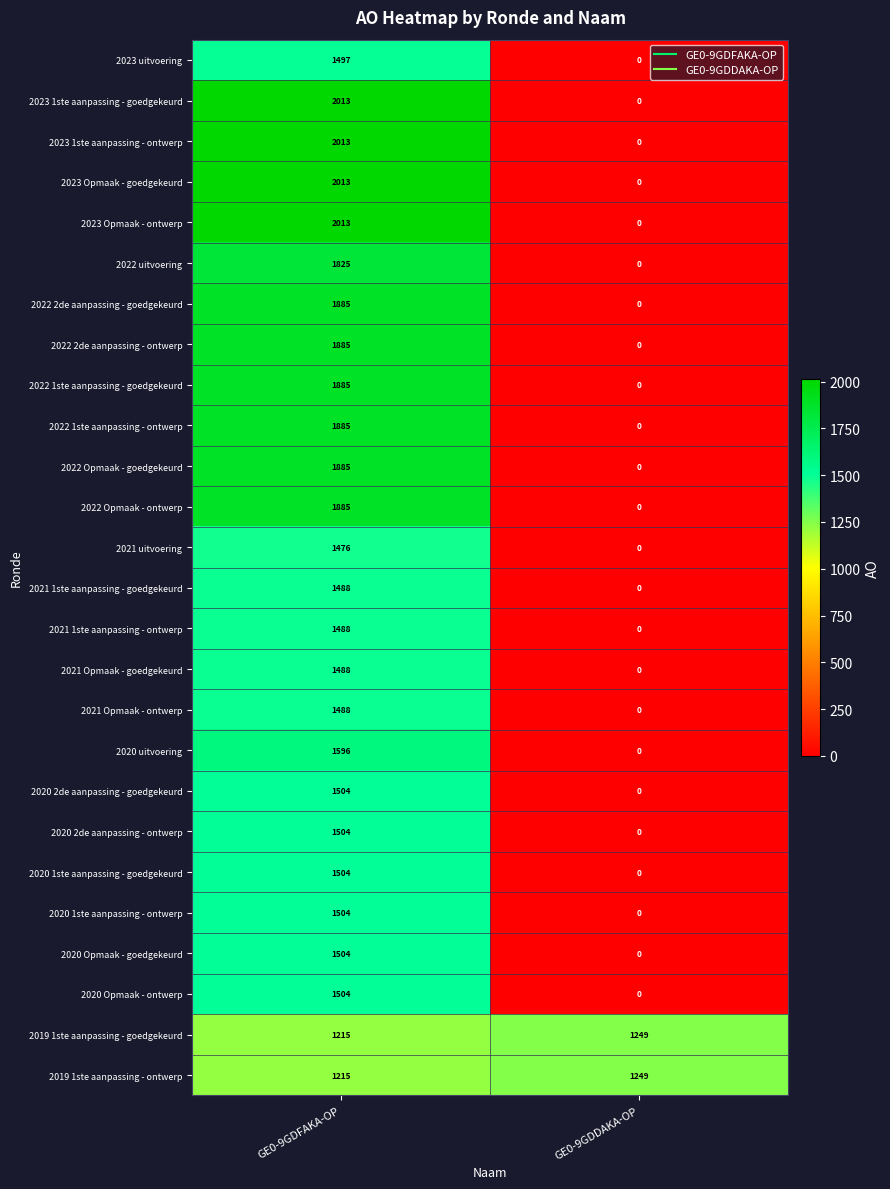

True or false: 2020 Opmaak - goedgekeurd has a value of 0 at GE0-9GDDAKA-OP.

True